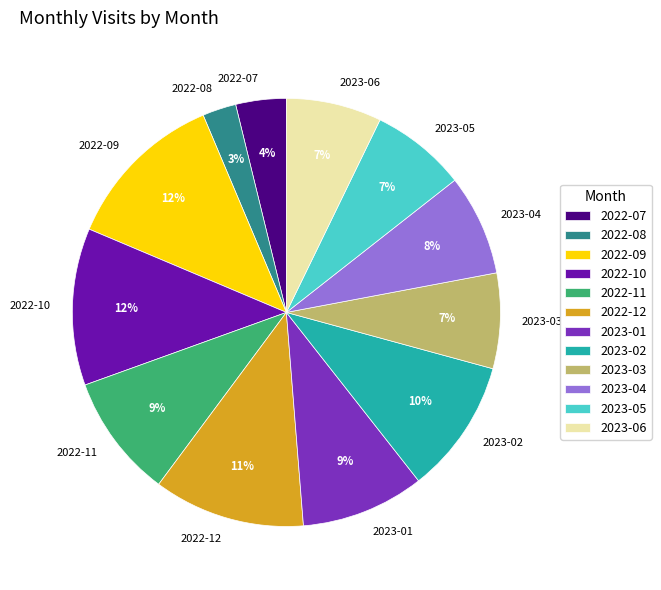

How many slices are in this pie chart?

12